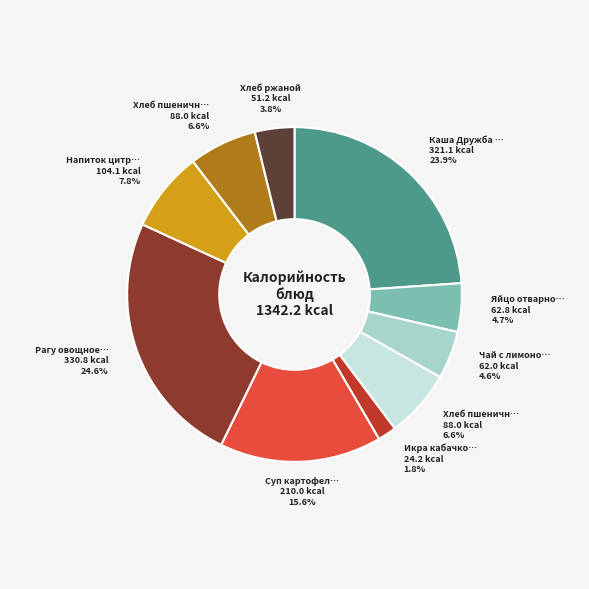

Does any single category account for the majority?

No